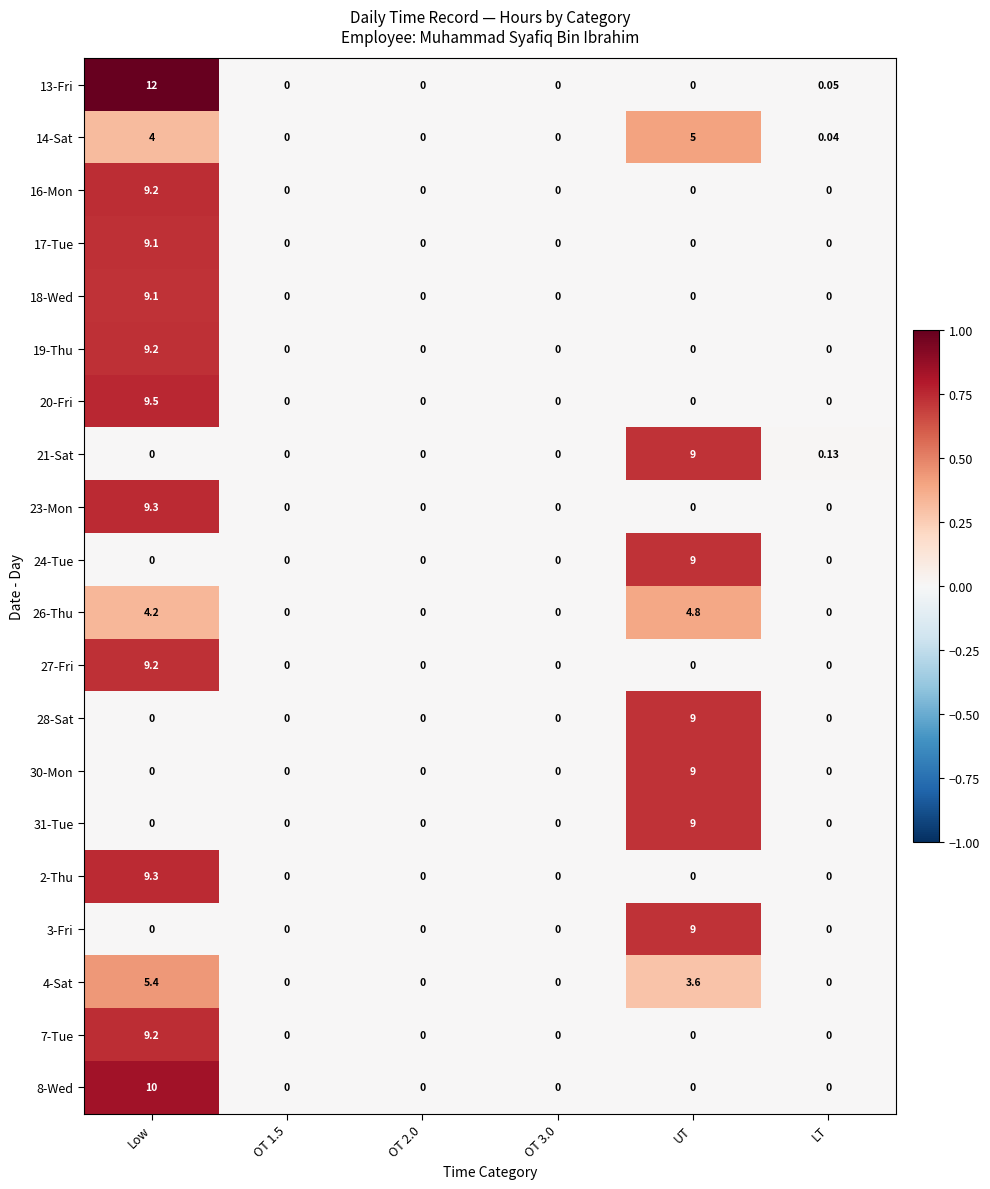

At which category is the sum across all series the highest?

Low